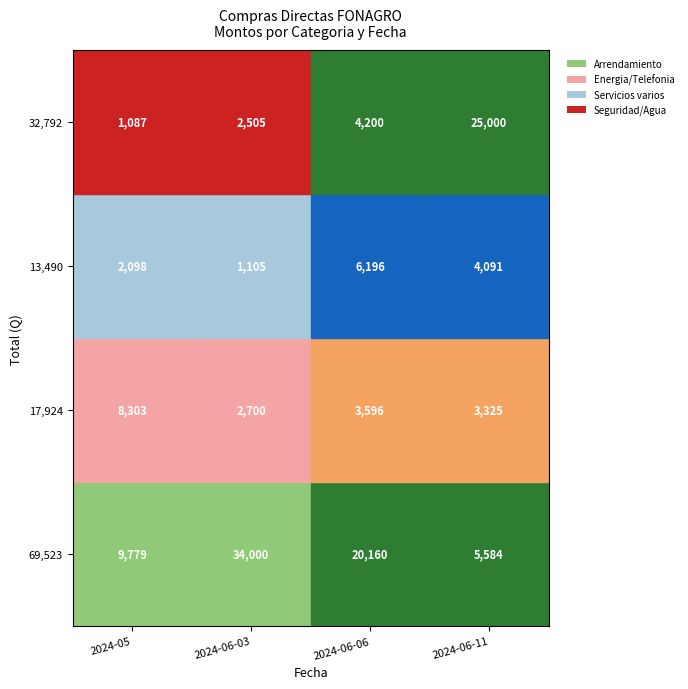

Rank the categories by Arrendamiento value from highest to lowest.

2024-06-03, 2024-06-06, 2024-05, 2024-06-11